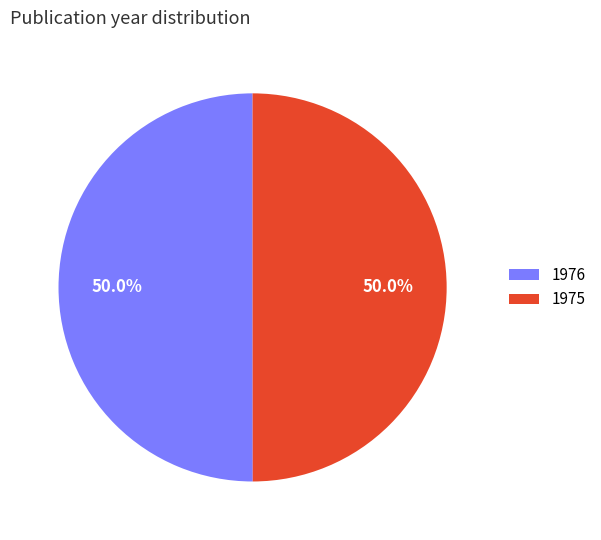

Count the number of slices in the pie.

2